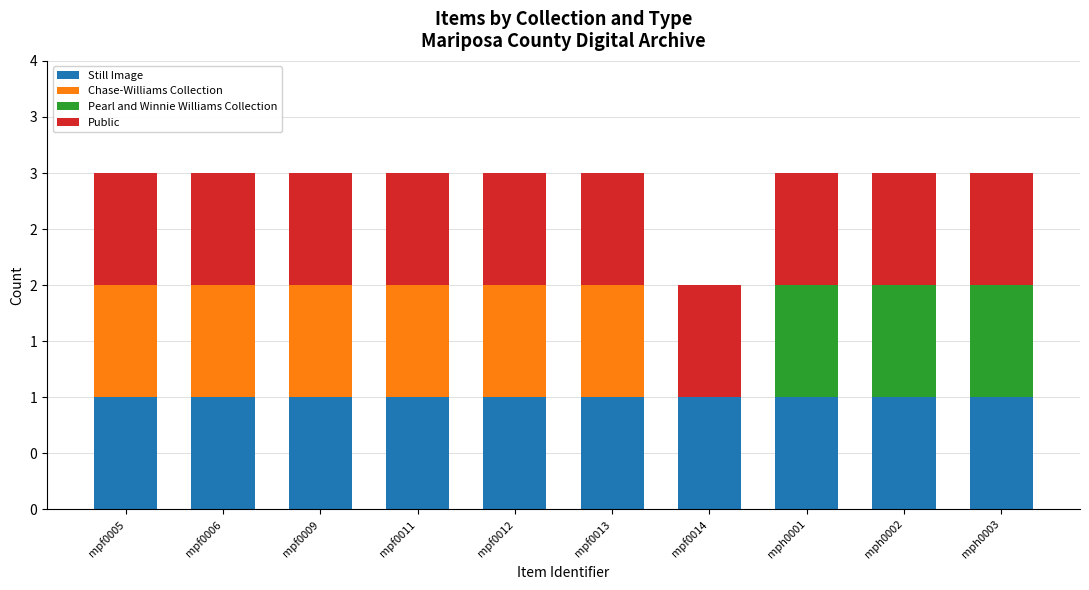

Are the bars grouped side by side (vs. stacked)?

No